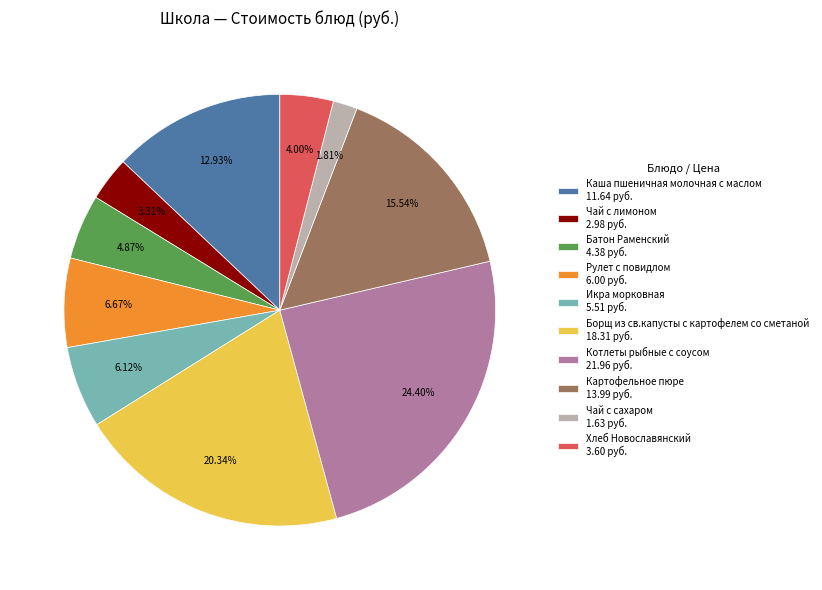

To the nearest percent, what is the combined percentage of Хлеб Новославянский and Батон Раменский?

9%